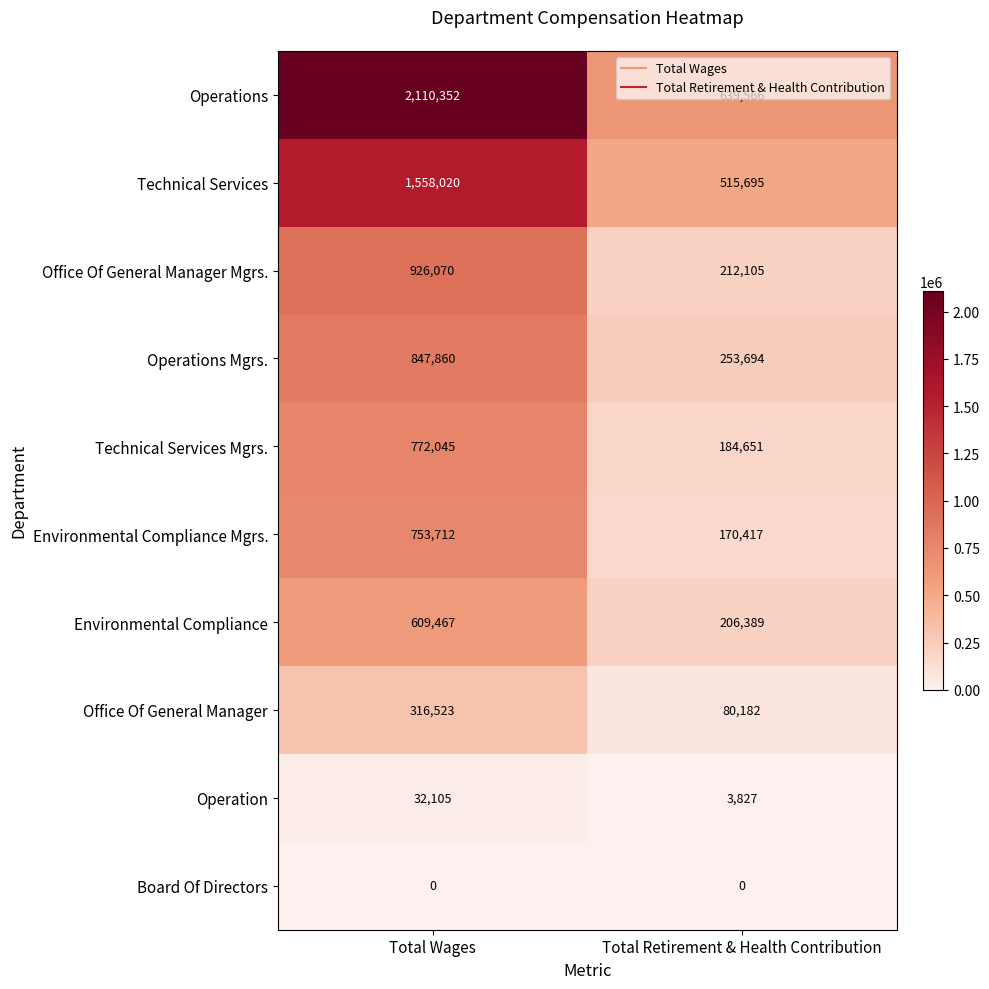

What value does the Technical Services series have at Total Retirement & Health Contribution, to the nearest 50?

515700